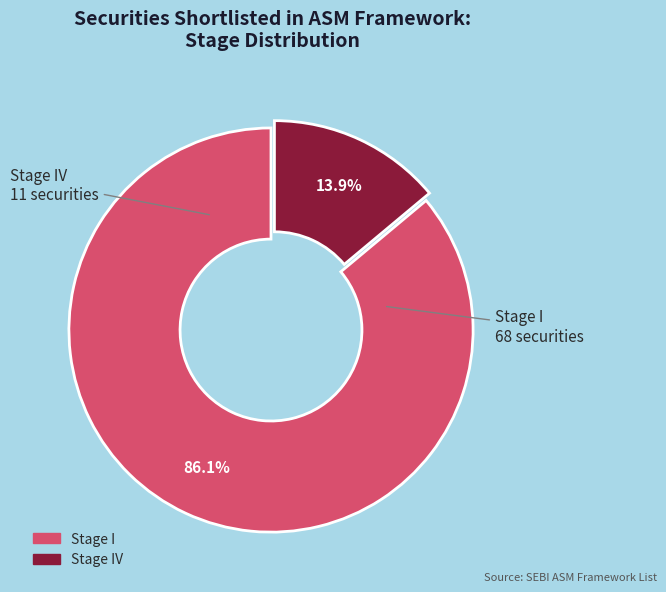

Is there a majority slice in this chart?

Yes